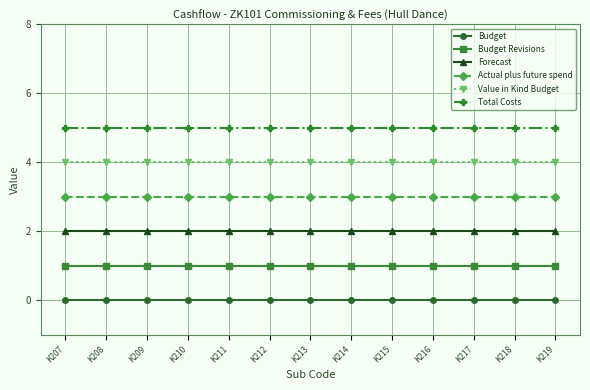

True or false: Actual plus future spend and Value in Kind Budget intersect in this chart.

False